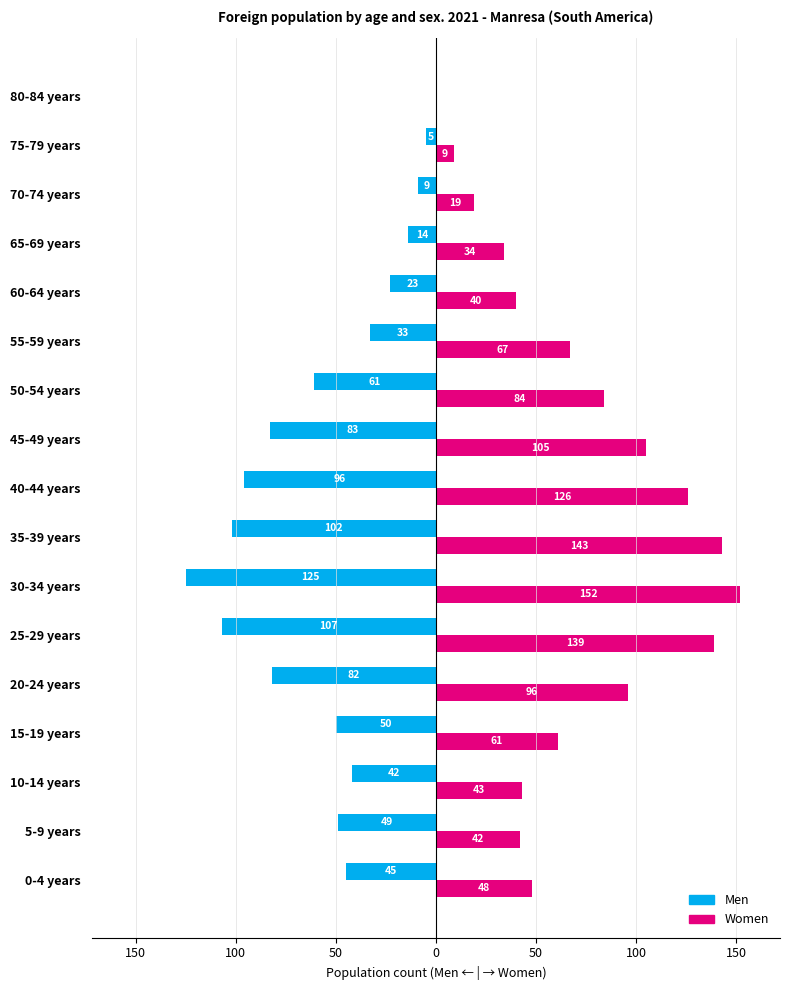

What are all the series names shown in the legend?

Men, Women